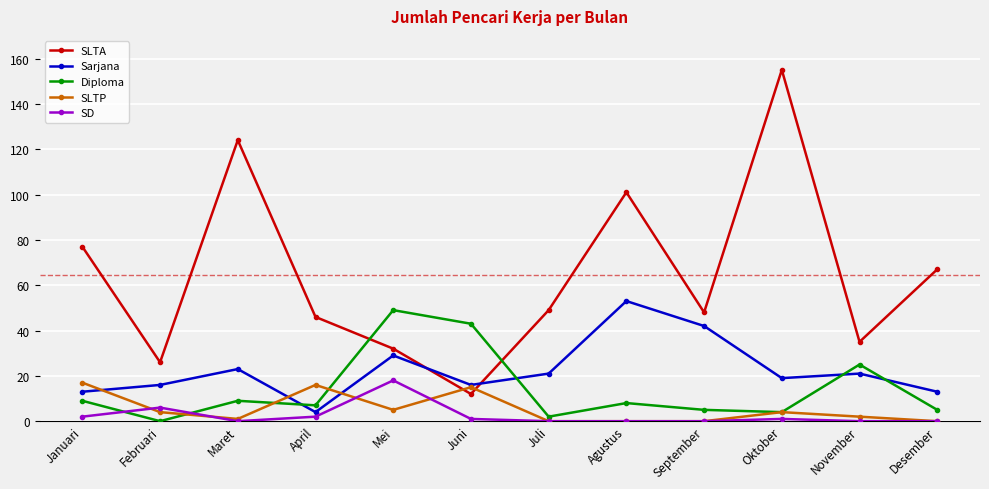

True or false: SLTA and SD cross at least once.

False